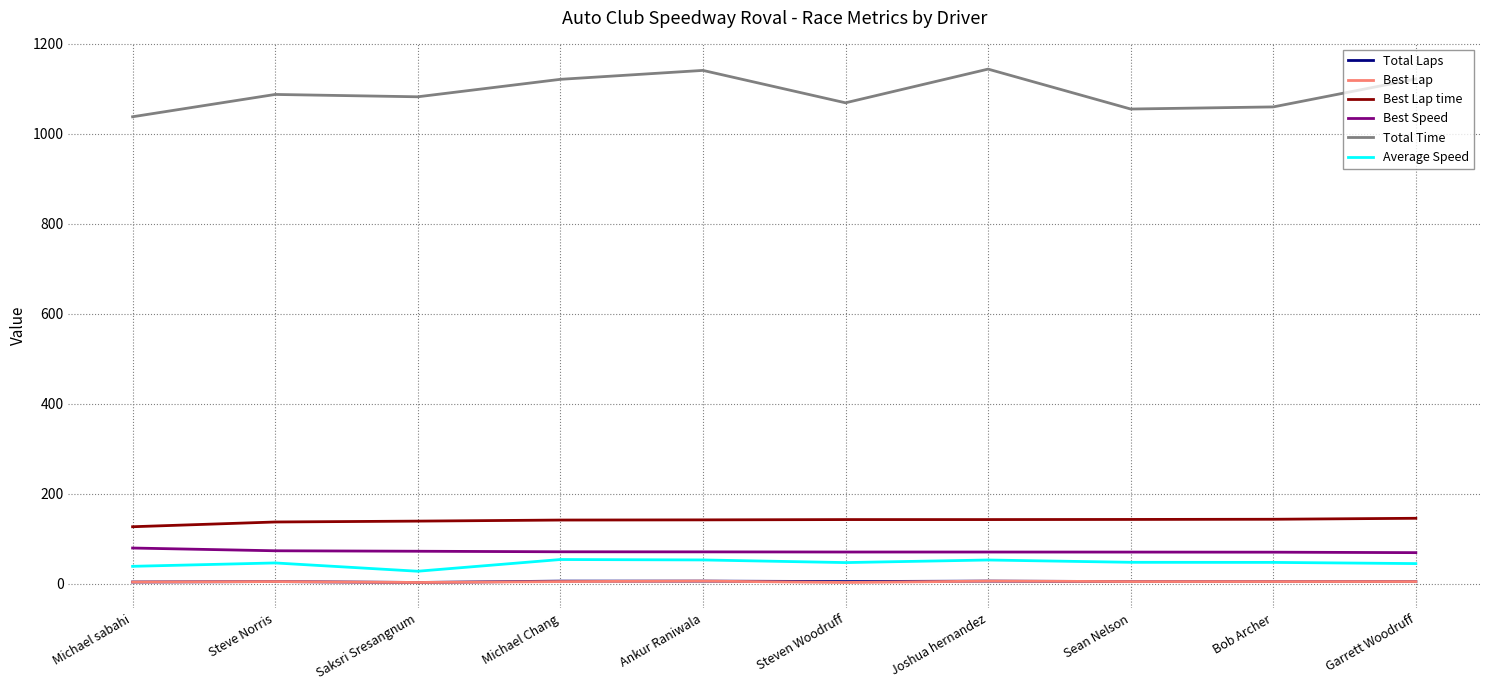

Is it true that Best Speed equals 70.6 at Steven Woodruff?

True